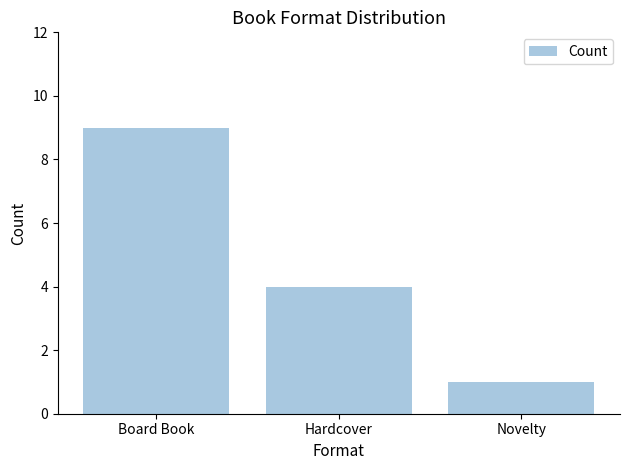

What is the label of the 3rd bar from the right?

Board Book